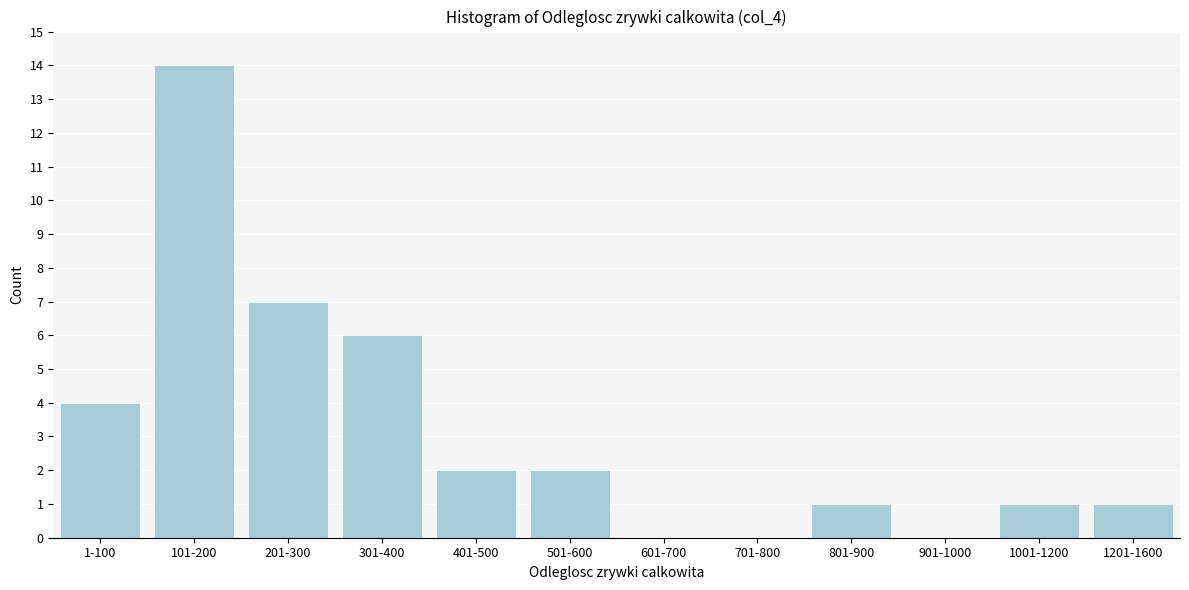

Reading left to right, extract all data points from this chart.

1-100=4	101-200=14	201-300=7	301-400=6	401-500=2	501-600=2	601-700=0	701-800=0	801-900=1	901-1000=0	1001-1200=1	1201-1600=1